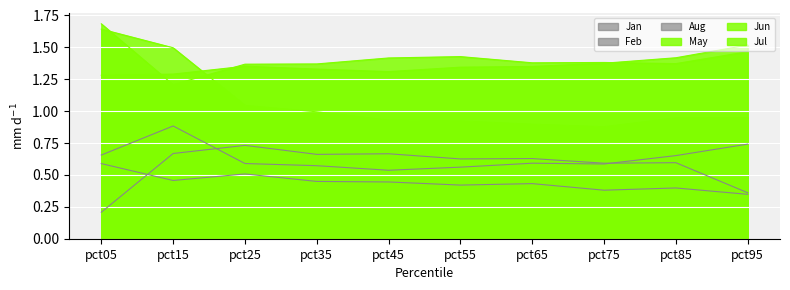

What are all the series names shown in the legend?

Jan, Feb, May, Jun, Jul, Aug